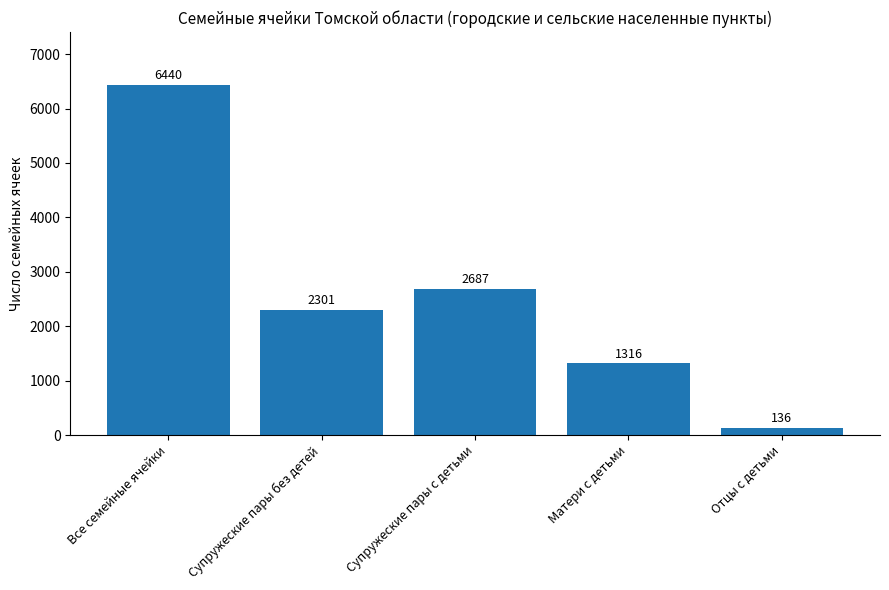

Rank the categories by value from lowest to highest.

Отцы с детьми, Матери с детьми, Супружеские пары без детей, Супружеские пары с детьми, Все семейные ячейки